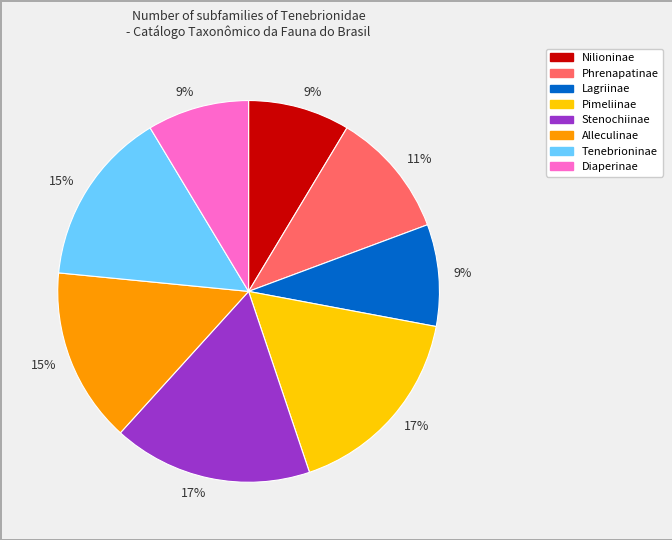

To the nearest percent, what is the difference between the largest and smallest slice percentages?

8%